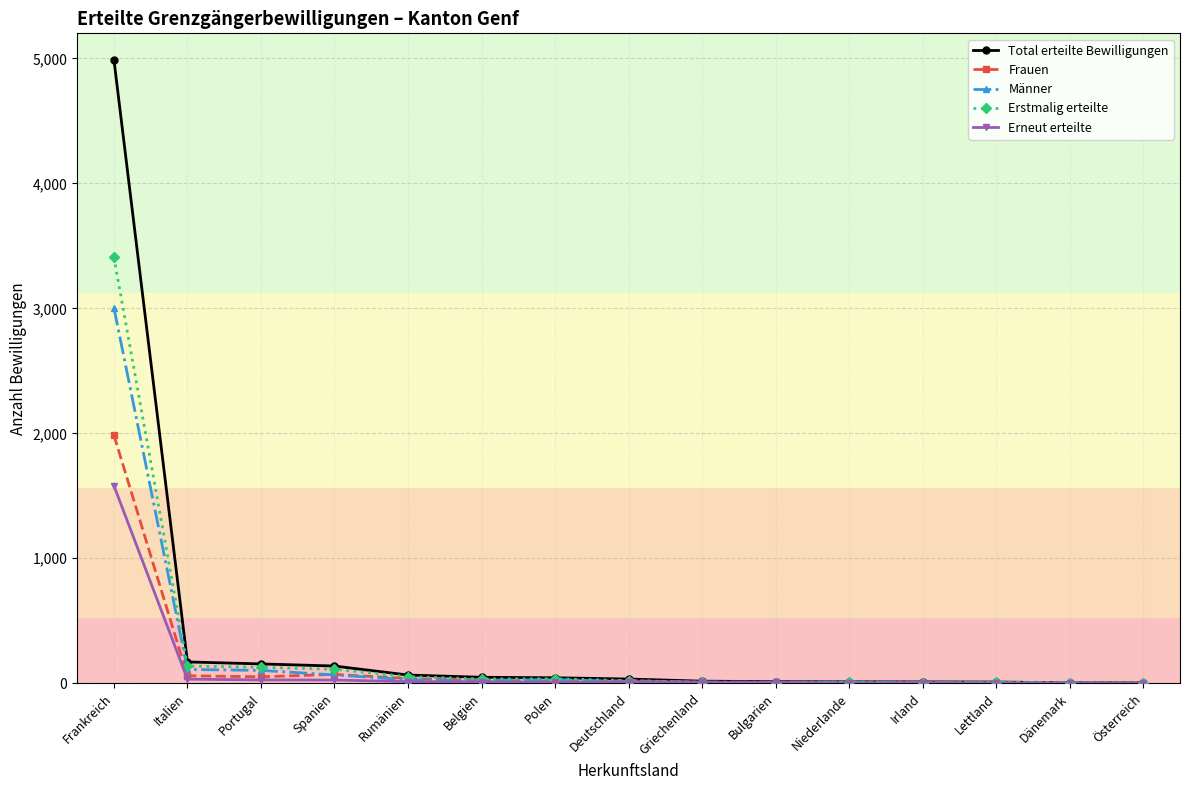

At which category is the sum across all series the highest?

Frankreich